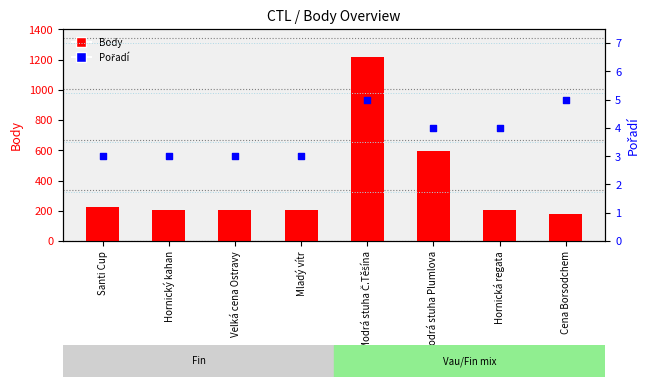

What are all the series names shown in the legend?

Body, Pořadí